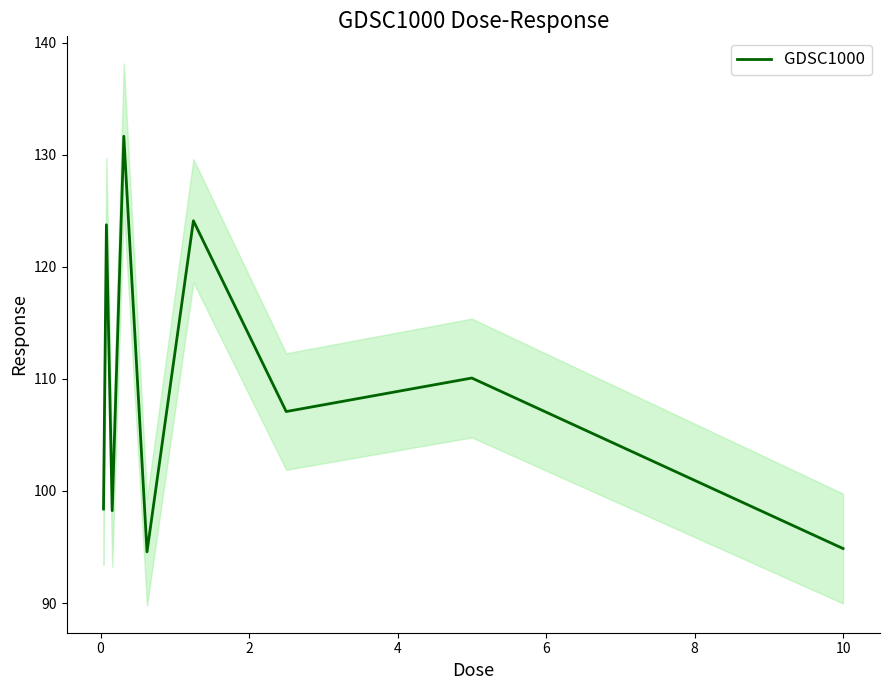

Reading right to left, extract all data points from this chart.

94.9	110.1	107.1	124.1	94.6	131.7	98.2	123.8	98.4